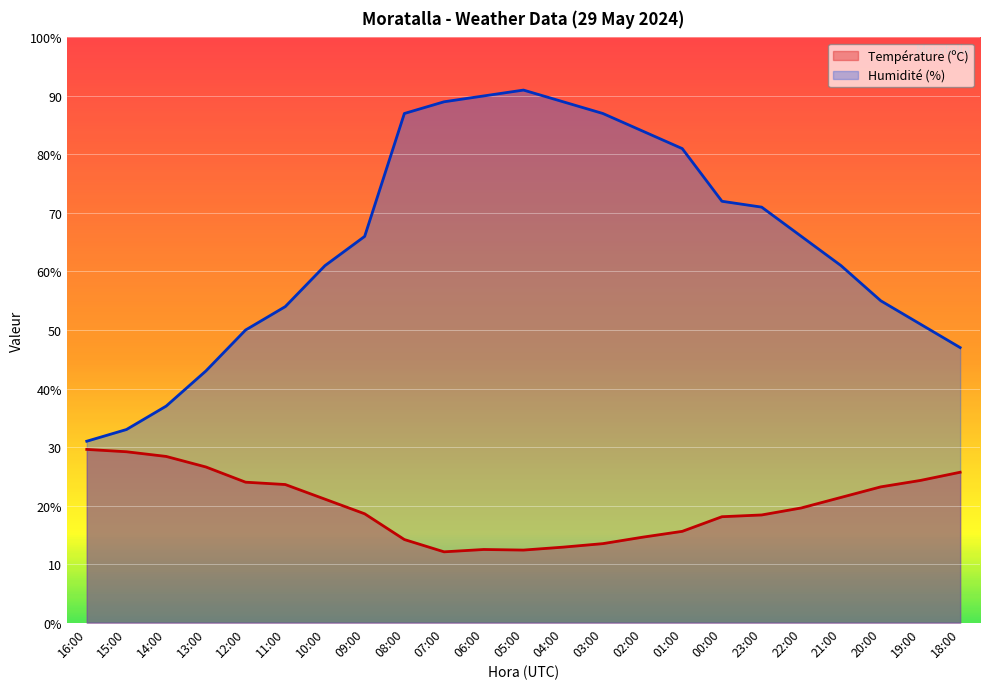

Where is the first local maximum for Température (ºC)?

06:00